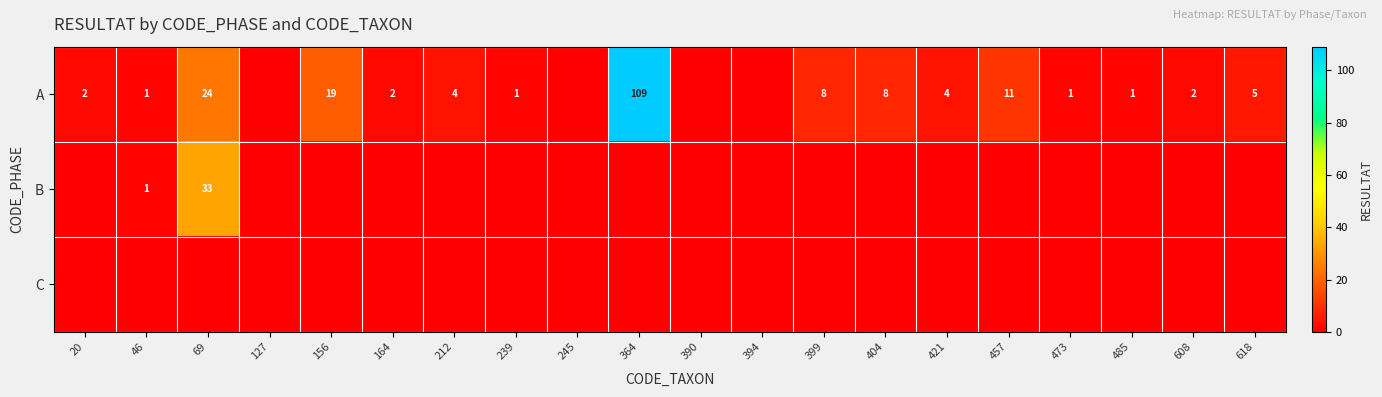

What is the sum of the A values at 156 and 421?

23